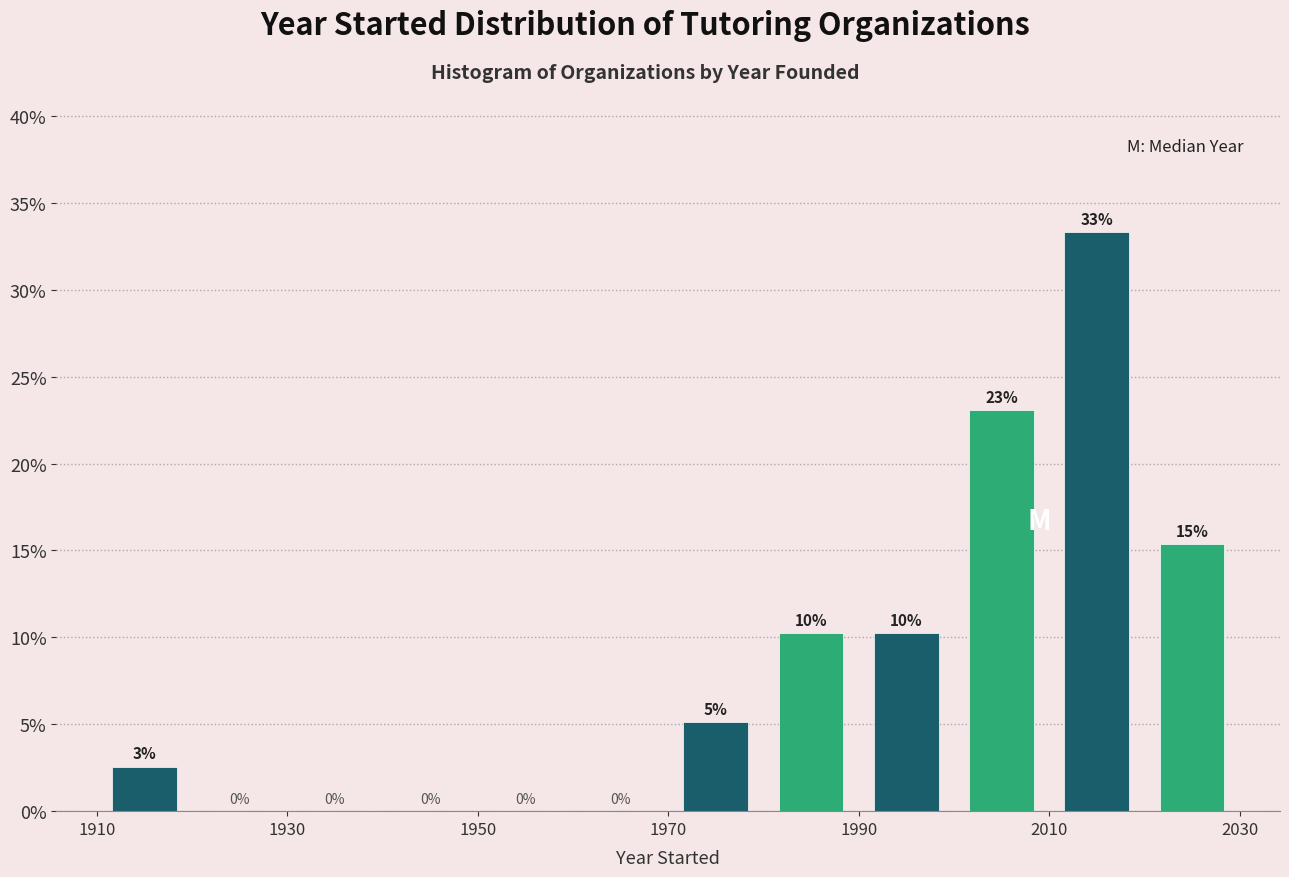

Over which range of the x-axis is the bar tallest?

2010 to 2020